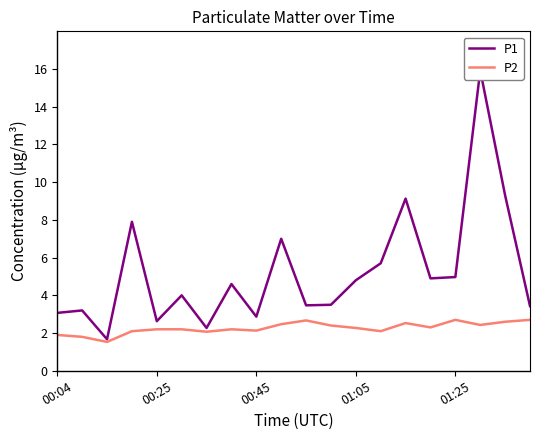

What is the difference between the maximum and minimum values in the P1 series?

14.3